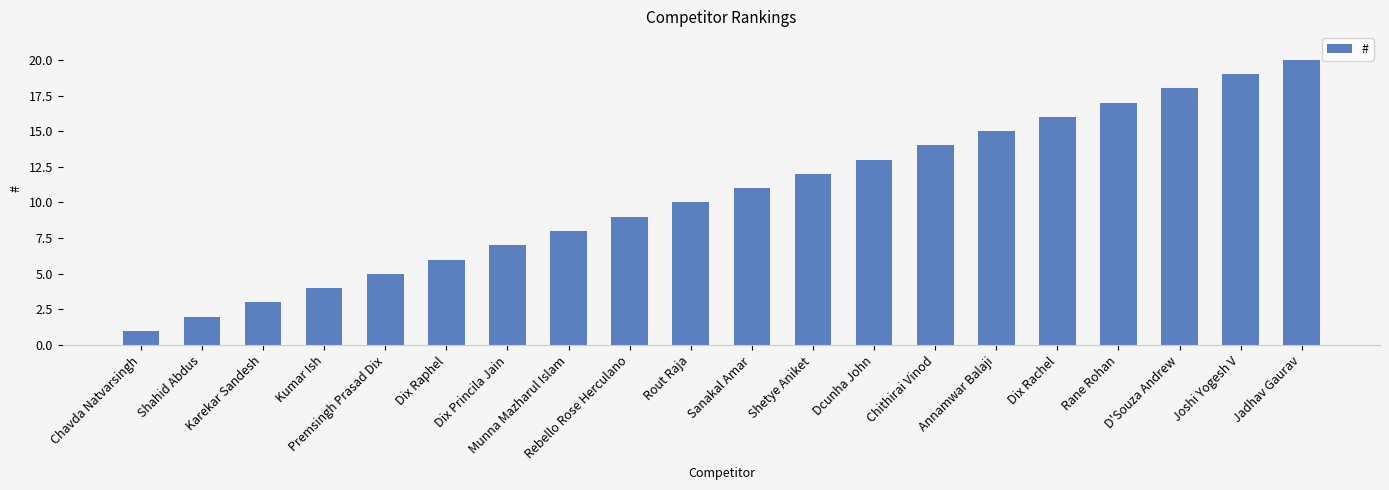

What is the greatest value displayed?

20